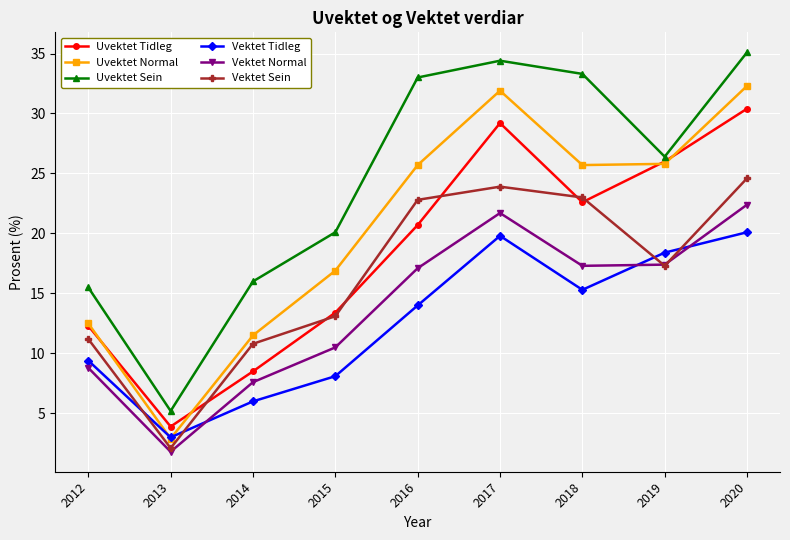

The value of Uvektet Sein at 2020 is 15.5. True or false?

False